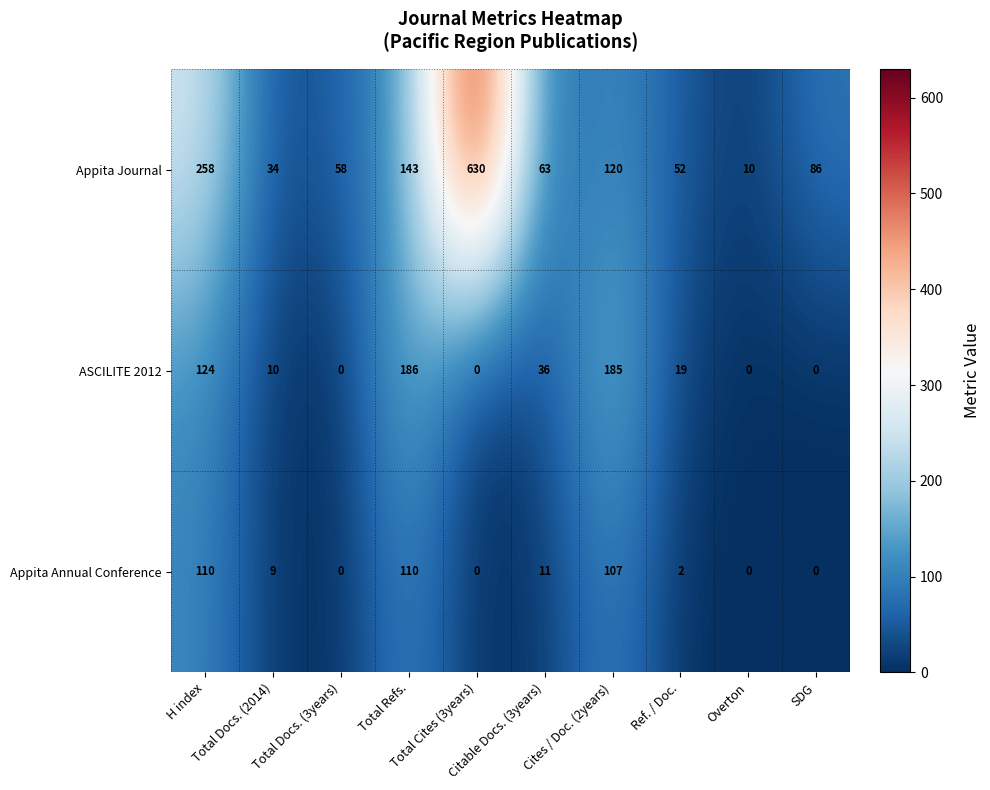

At Total Refs., list the series in order from smallest to largest.

Appita Annual Conference, Appita Journal, ASCILITE 2012